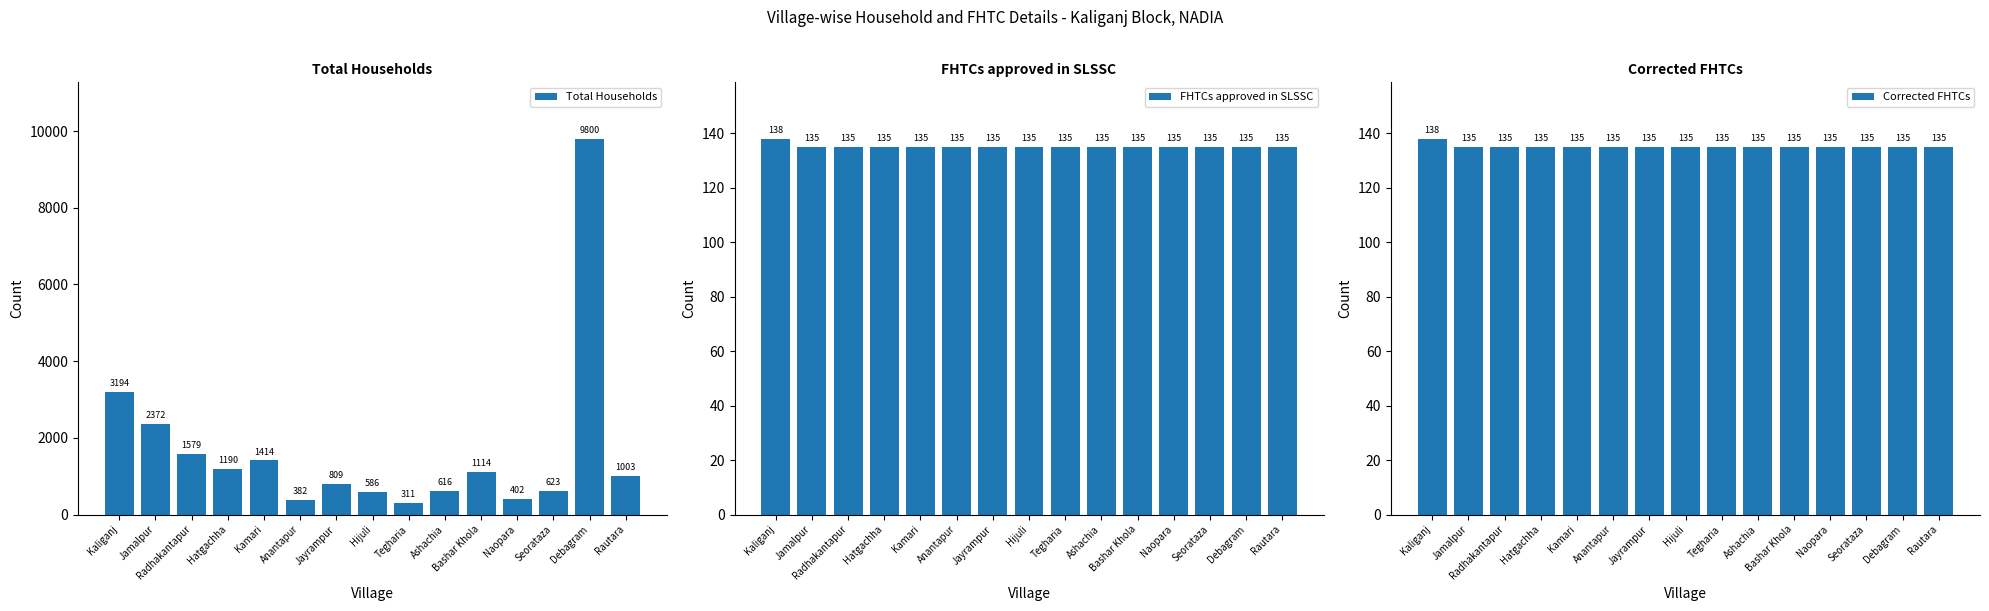

What is the sum of all Corrected FHTCs values?

2028